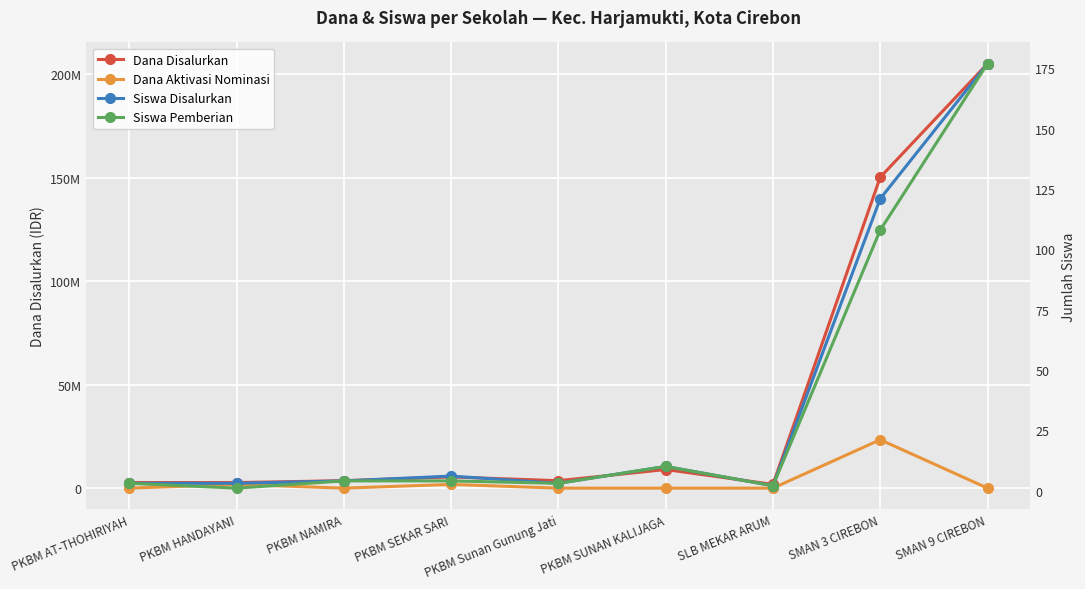

Between PKBM AT-THOHIRIYAH and PKBM SUNAN KALIJAGA, which is larger?

PKBM SUNAN KALIJAGA